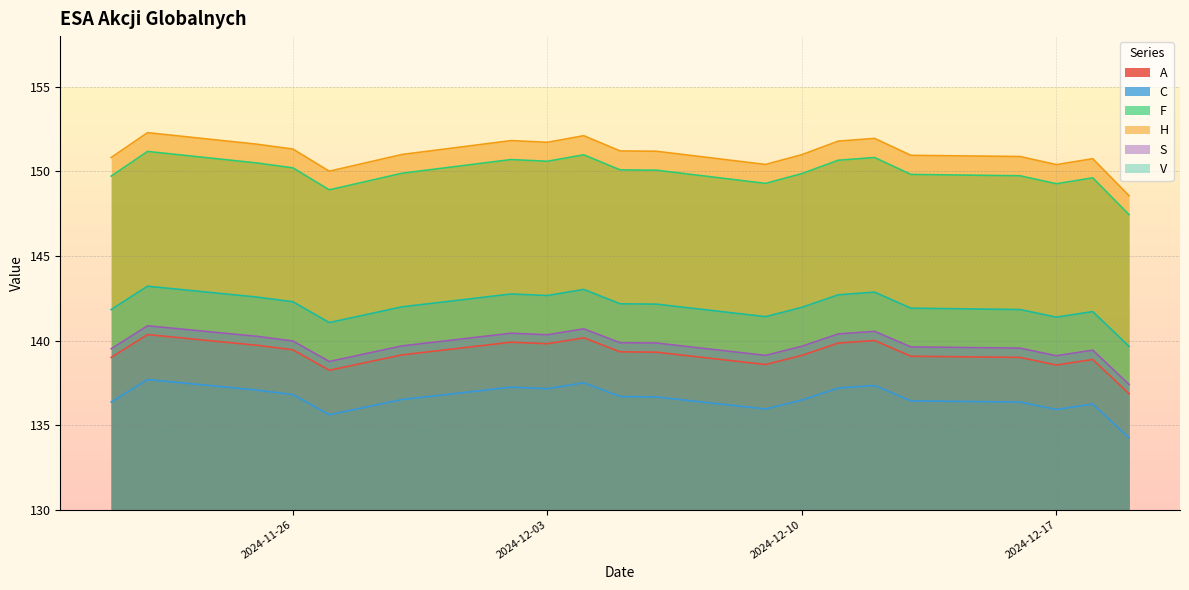

Which series has the widest spread of values?

F